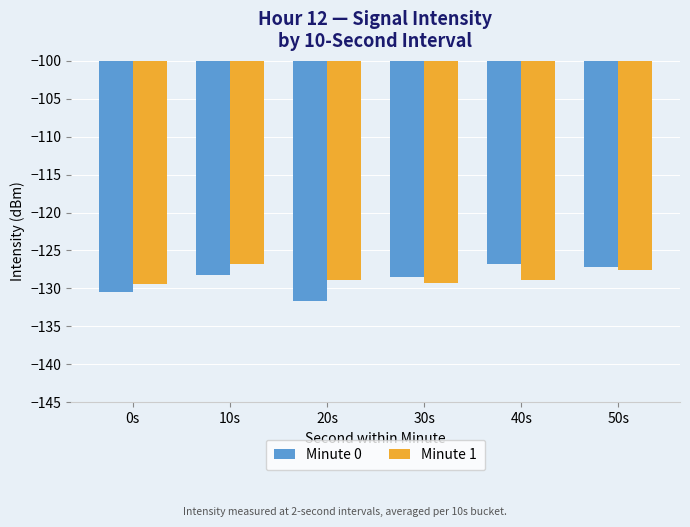

At which label does Minute 0 reach its minimum?

20s